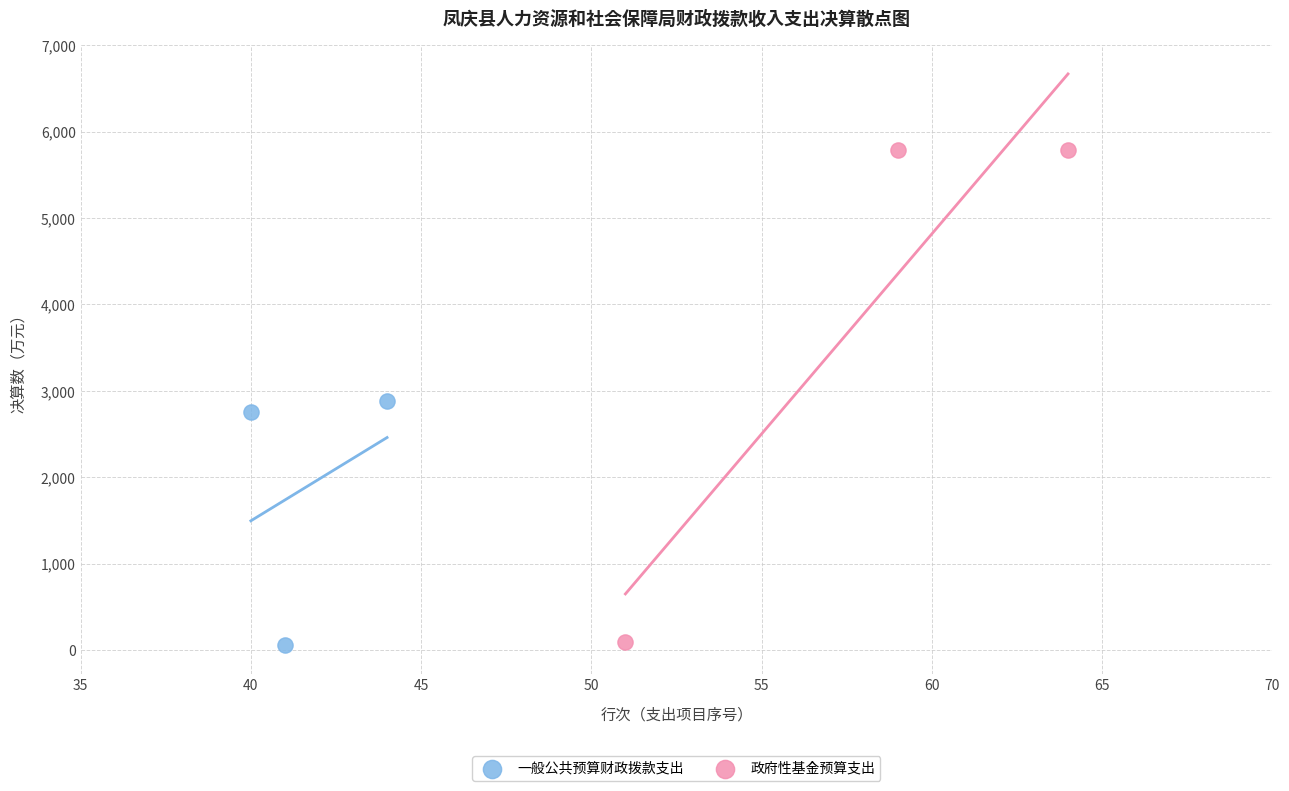

Which series contains the highest Y value?

政府性基金预算支出